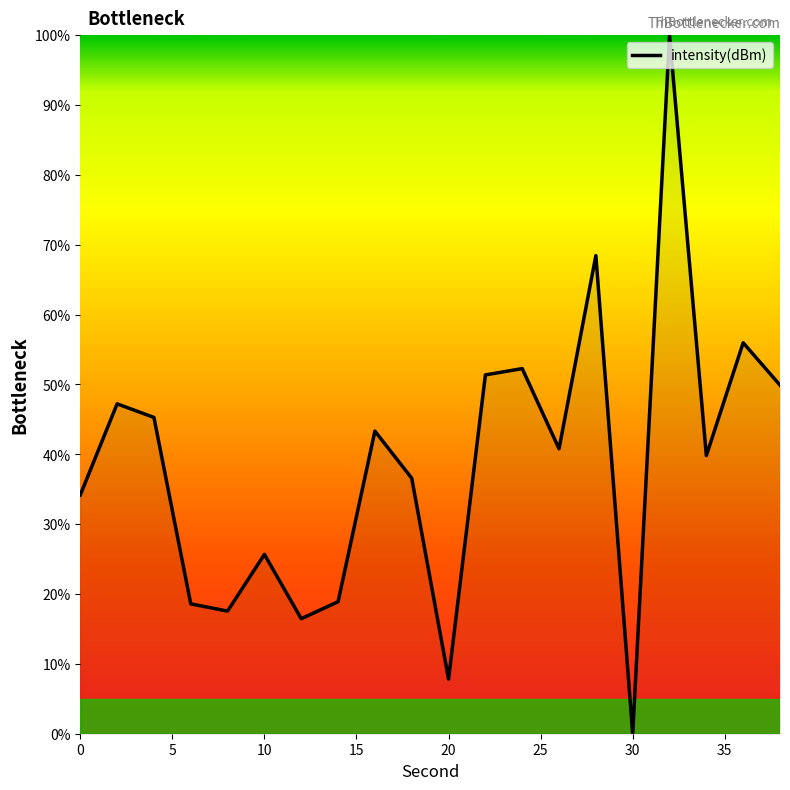

Count the number of categories in the chart.

20